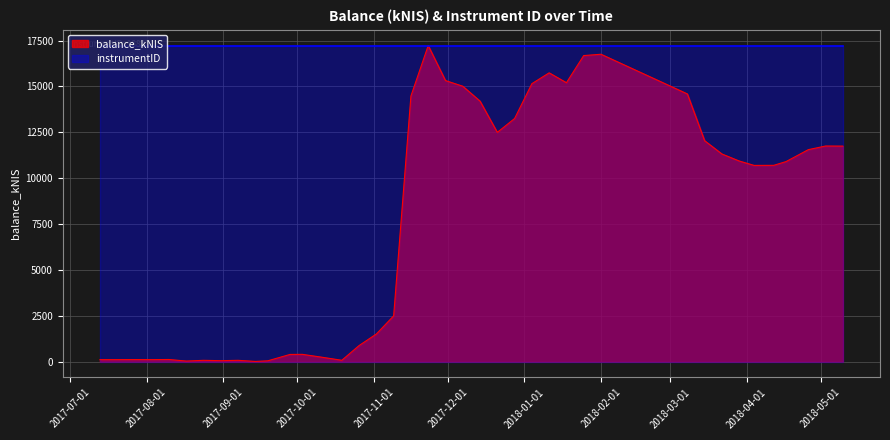

What position from the right is 2017-09-07?

32